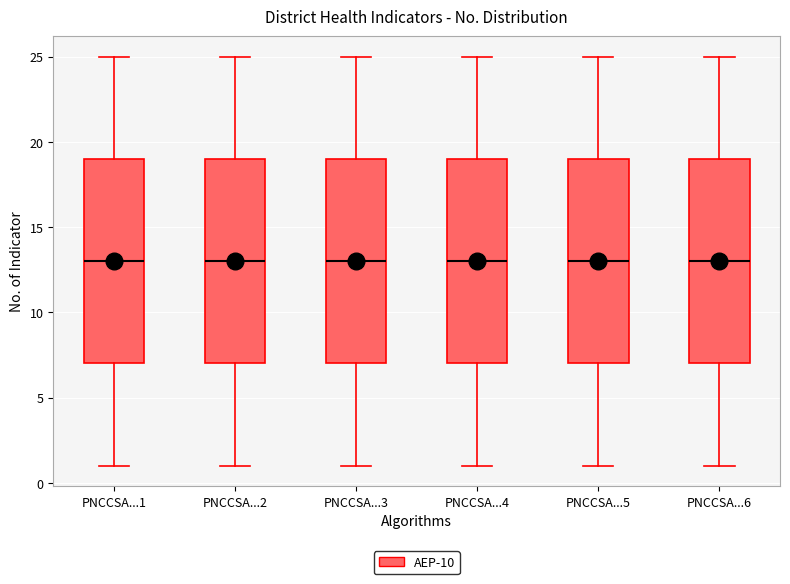

Where does the lower whisker of the box for PNCCSA...3 end on the y-axis? The values are not printed on the chart, so give them approximately, as read against the axis.

1